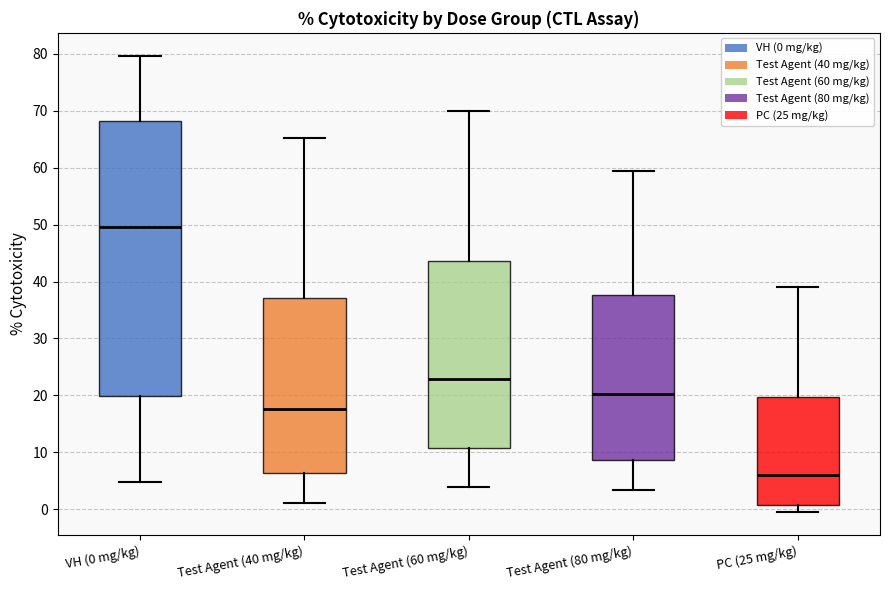

Reading left to right, transcribe this box plot: for each box, give where its median line is, the range the box spans, and where its two whiskers end, as read against the y-axis. The values are not printed on the chart, so give them approximately, as read against the axis.

VH (0 mg/kg): median 50, box 20 to 68, whiskers 5 to 80
Test Agent (40 mg/kg): median 18, box 6 to 37, whiskers 1 to 65
Test Agent (60 mg/kg): median 23, box 11 to 44, whiskers 4 to 70
Test Agent (80 mg/kg): median 20, box 9 to 38, whiskers 3 to 59
PC (25 mg/kg): median 6, box 1 to 20, whiskers -1 to 39